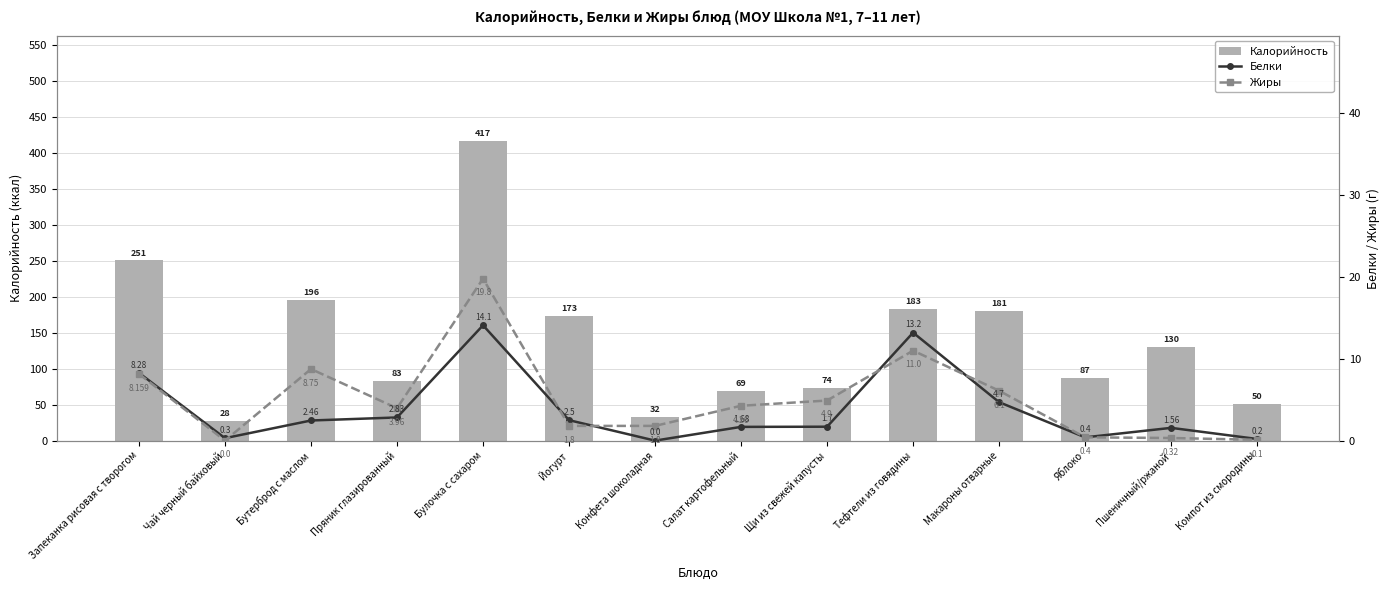

What is the difference between the maximum and second lowest values in the Белки series?

13.9